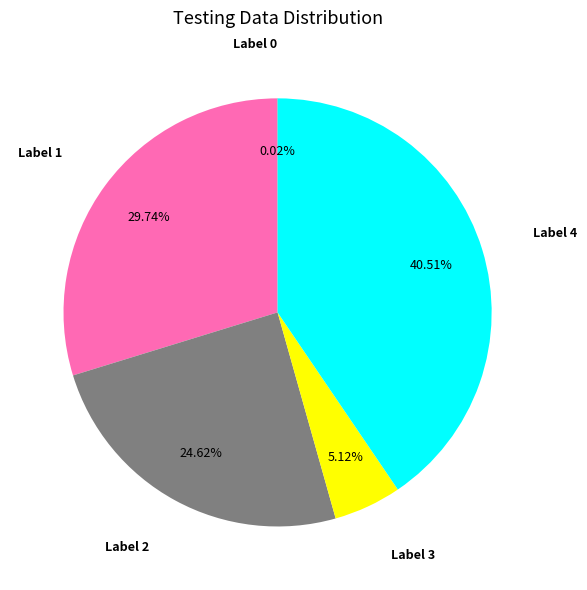

Does any single category account for the majority?

No